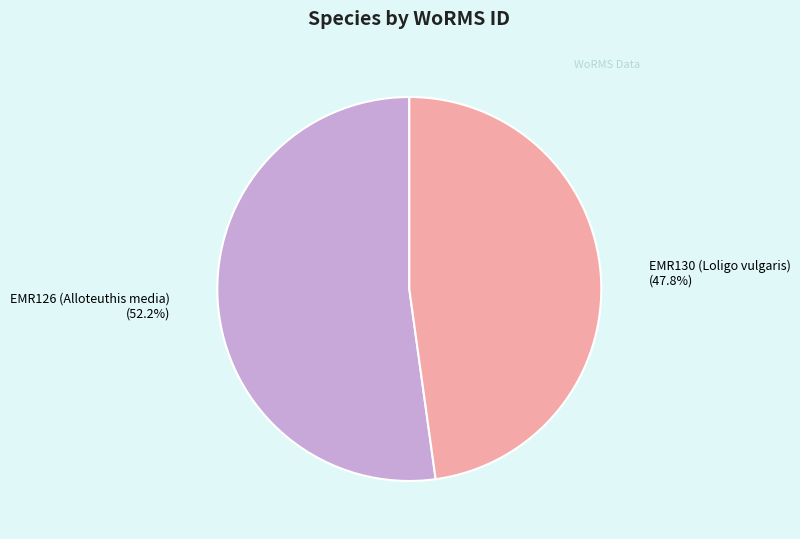

How many slices are in this pie chart?

2